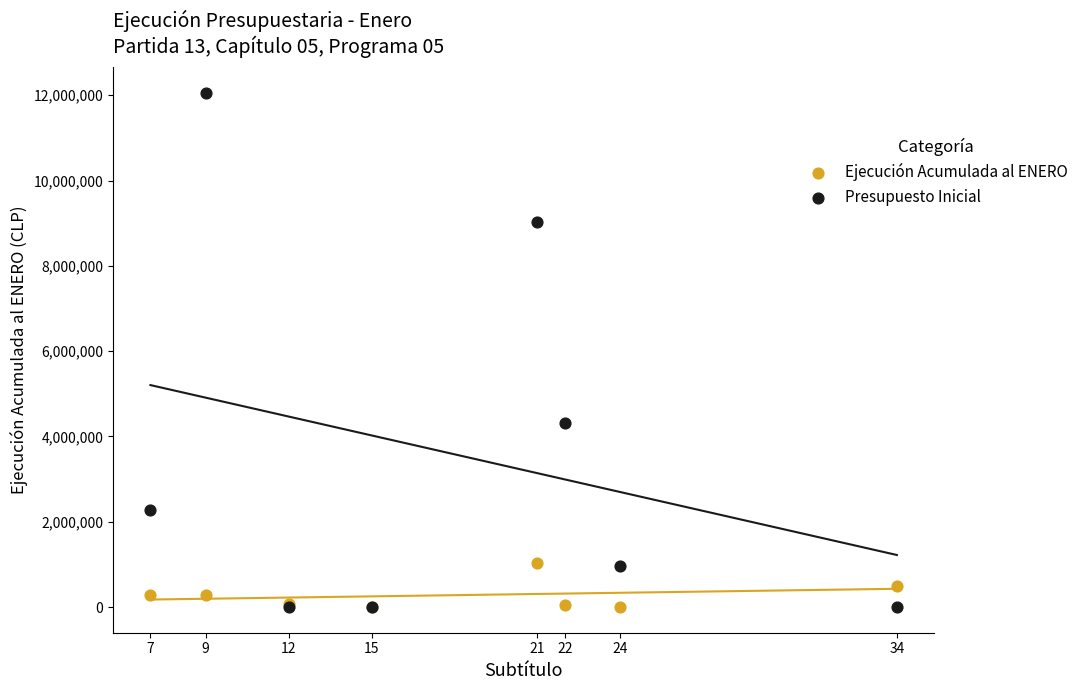

In the Presupuesto Inicial series, what Y value is closest to 6028277?

4324031